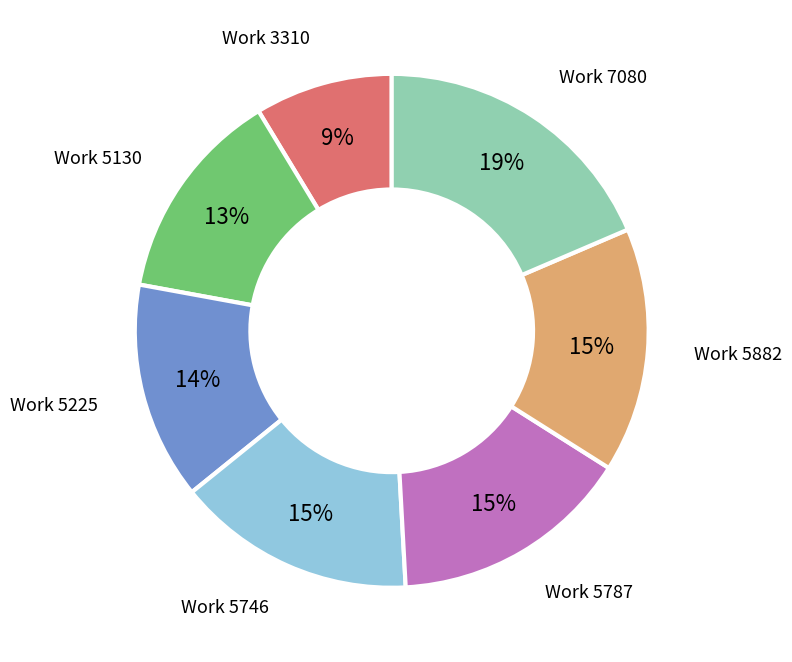

To the nearest percent, what is the difference between the largest and smallest slice percentages?

10%